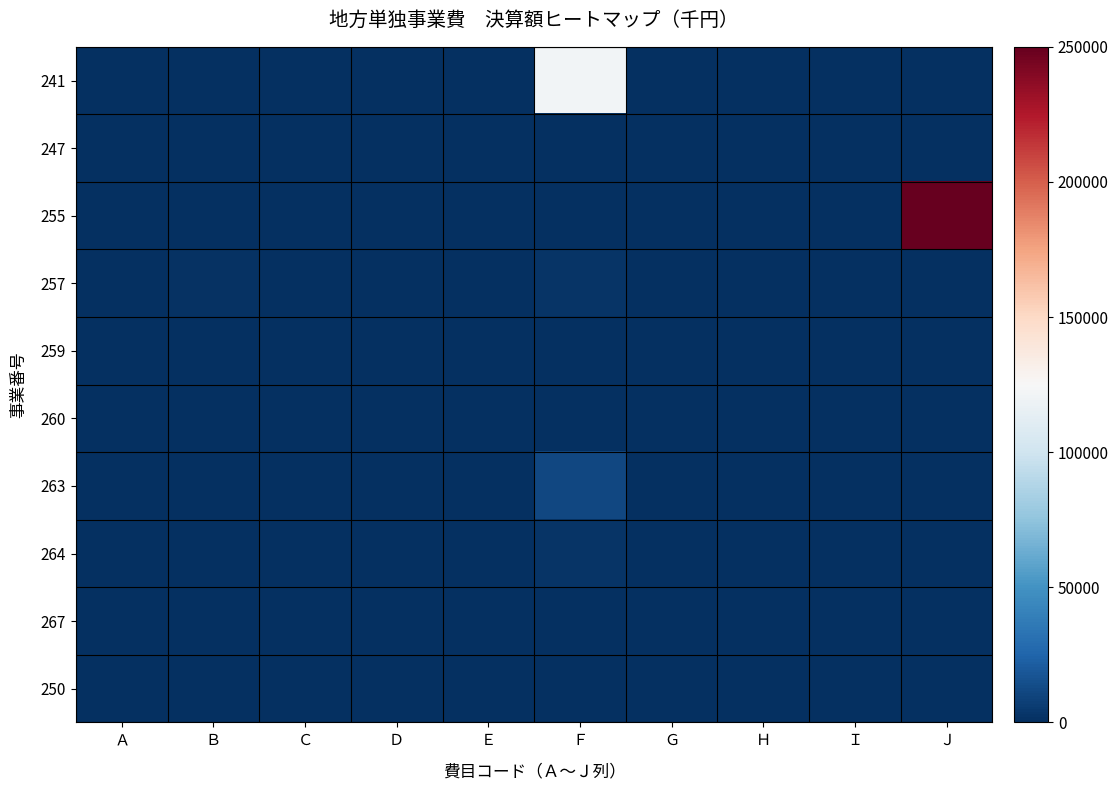

Reading right to left, extract all data points from this chart.

241: Ｊ=0	Ｉ=0	Ｈ=0	Ｇ=0	Ｆ=121894	Ｅ=0	Ｄ=0	Ｃ=0	Ｂ=0	Ａ=0
247: Ｊ=0	Ｉ=0	Ｈ=0	Ｇ=0	Ｆ=0	Ｅ=0	Ｄ=0	Ｃ=0	Ｂ=925	Ａ=0
255: Ｊ=250000	Ｉ=0	Ｈ=0	Ｇ=0	Ｆ=0	Ｅ=0	Ｄ=0	Ｃ=0	Ｂ=0	Ａ=0
257: Ｊ=0	Ｉ=0	Ｈ=0	Ｇ=0	Ｆ=2417	Ｅ=0	Ｄ=0	Ｃ=0	Ｂ=1665	Ａ=0
259: Ｊ=0	Ｉ=0	Ｈ=0	Ｇ=0	Ｆ=0	Ｅ=0	Ｄ=0	Ｃ=0	Ｂ=691	Ａ=0
260: Ｊ=0	Ｉ=0	Ｈ=0	Ｇ=0	Ｆ=59	Ｅ=0	Ｄ=0	Ｃ=0	Ｂ=0	Ａ=0
263: Ｊ=0	Ｉ=0	Ｈ=0	Ｇ=0	Ｆ=10804	Ｅ=0	Ｄ=0	Ｃ=0	Ｂ=807	Ａ=0
264: Ｊ=0	Ｉ=0	Ｈ=0	Ｇ=0	Ｆ=2151	Ｅ=0	Ｄ=0	Ｃ=0	Ｂ=0	Ａ=0
267: Ｊ=0	Ｉ=0	Ｈ=0	Ｇ=0	Ｆ=779	Ｅ=0	Ｄ=0	Ｃ=0	Ｂ=734	Ａ=0
250: Ｊ=0	Ｉ=0	Ｈ=0	Ｇ=0	Ｆ=0	Ｅ=0	Ｄ=0	Ｃ=0	Ｂ=0	Ａ=0